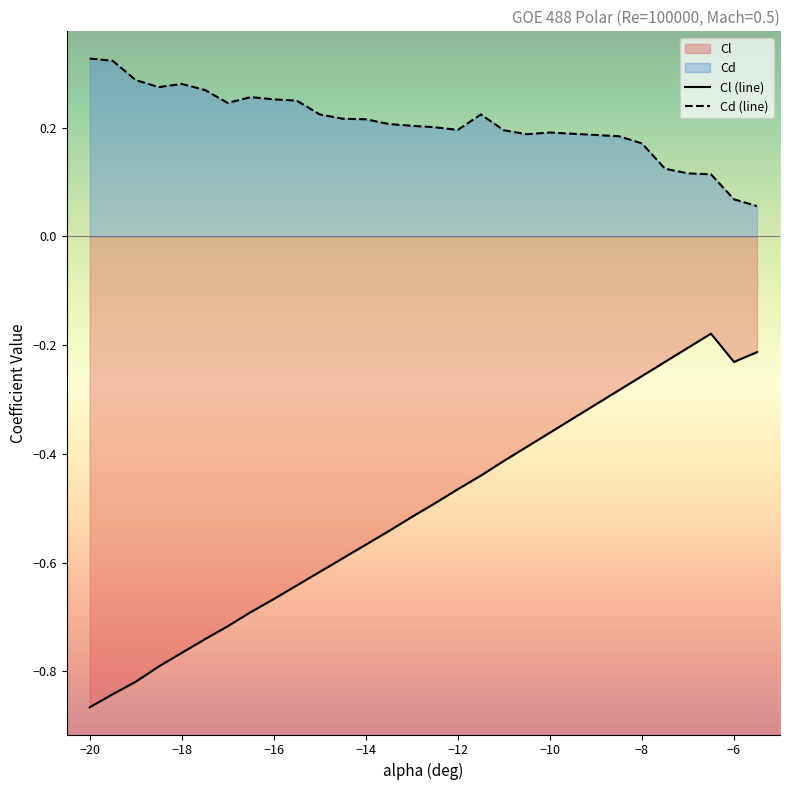

The value of Cd at -19 is 0.3. True or false?

True